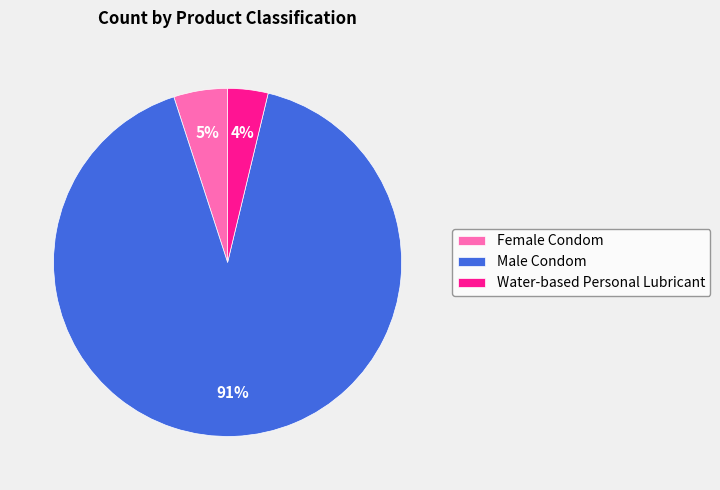

What percentage is the Female Condom slice, to the nearest percent?

5%